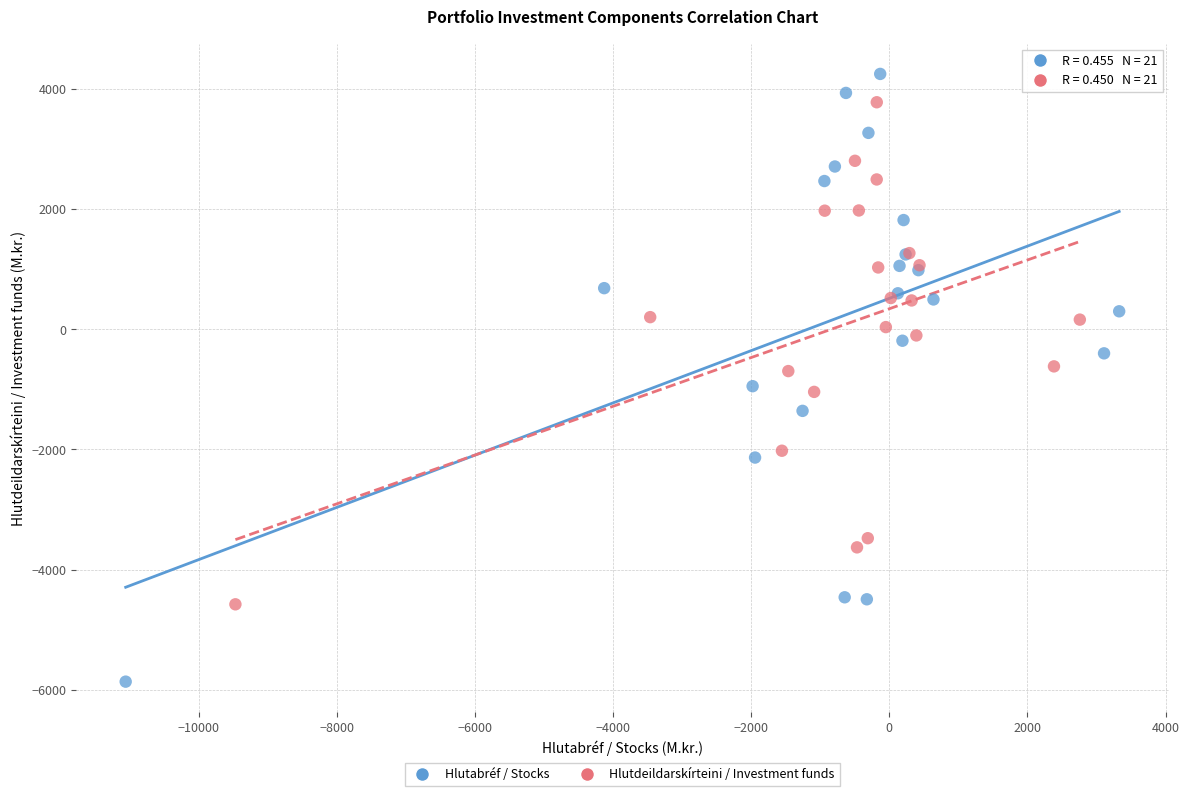

What are all the series names shown in the legend?

Hlutabréf / Stocks, Hlutdeildarskírteini / Investment funds